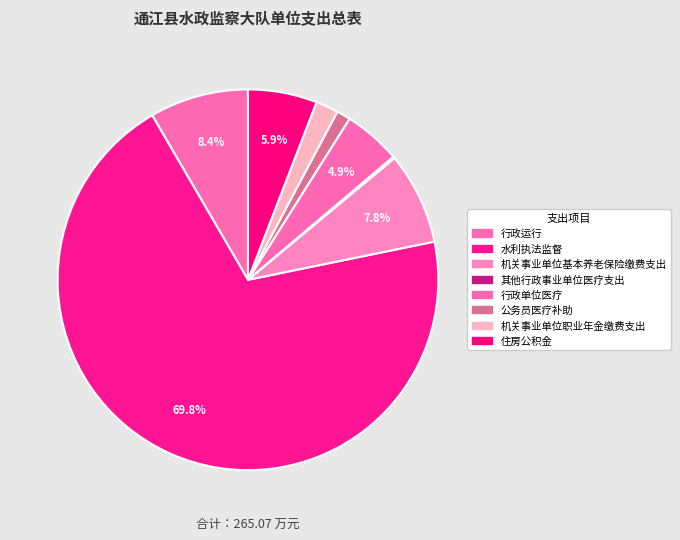

True or false: 机关事业单位基本养老保险缴费支出 accounts for 8% of the total.

True